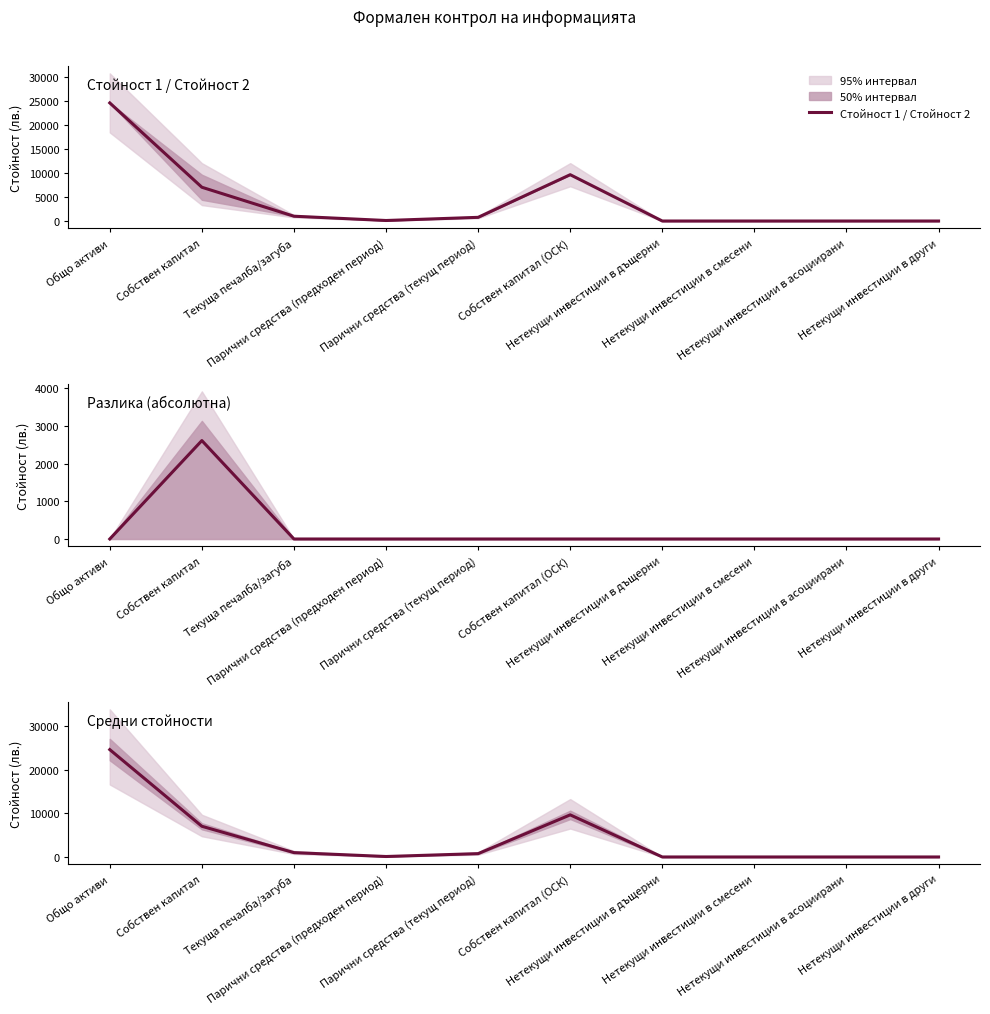

True or false: Разлика (абсолютна) and Средни стойности cross at least once.

True